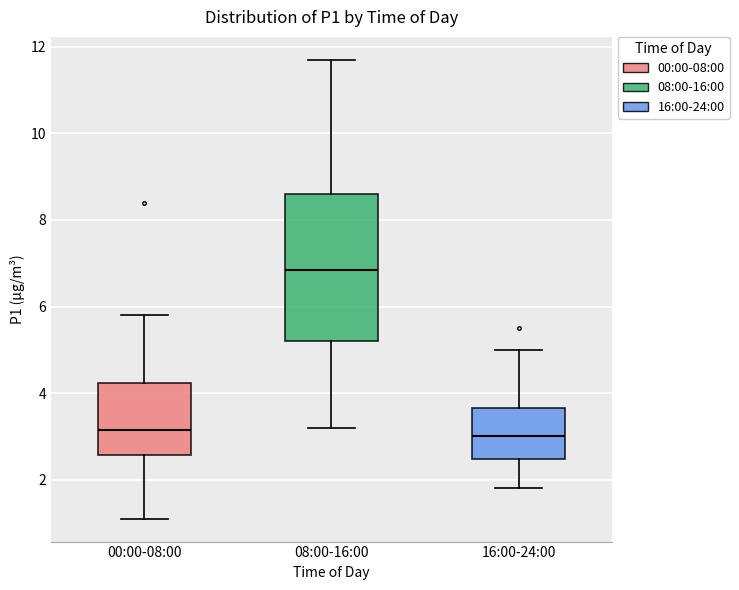

Which box has the highest median line?

08:00-16:00